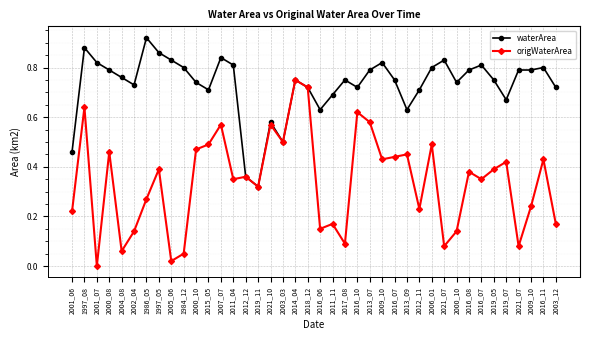

Count the number of categories in the chart.

40